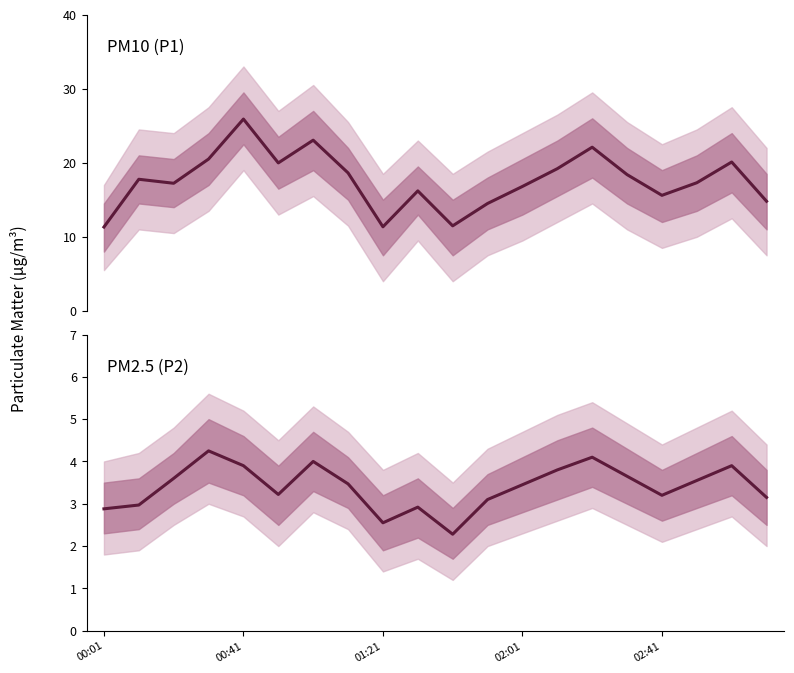

At how many categories does at least one series exceed 3?

20